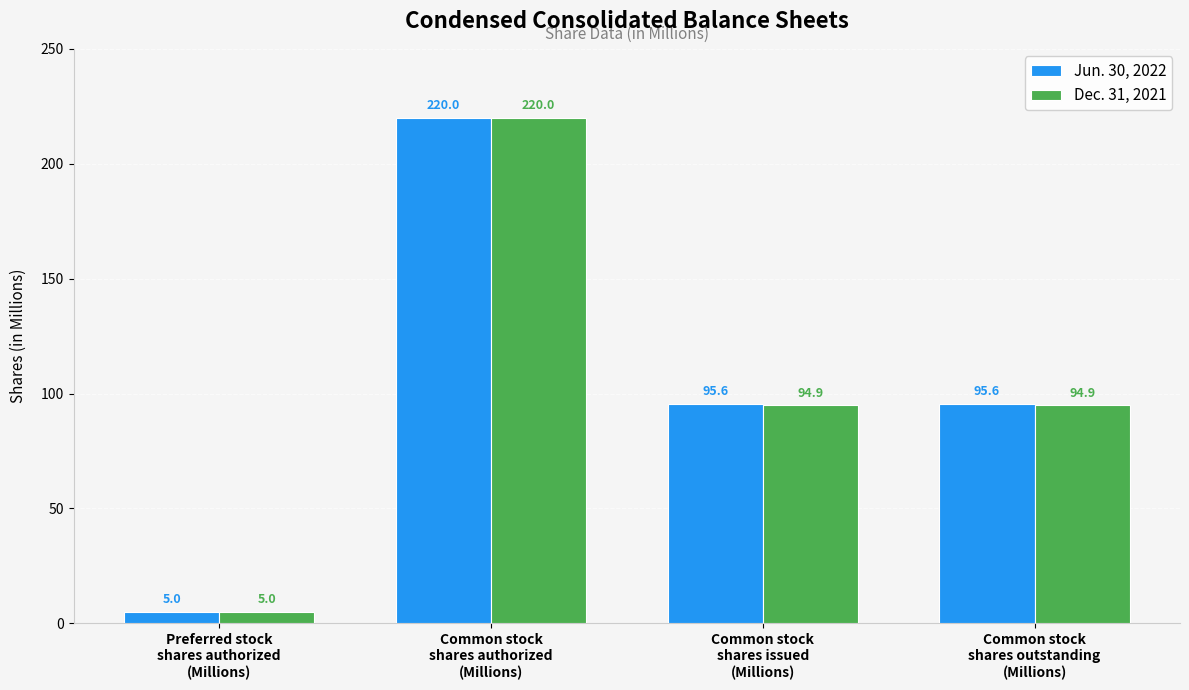

The value of Jun. 30, 2022 at Common stock
shares authorized
(Millions) is 220.0. True or false?

True